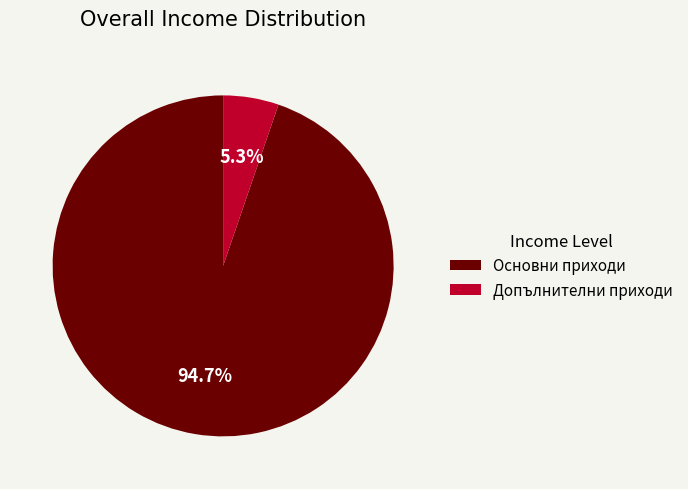

Which category has the smallest portion of the pie?

Допълнителни приходи